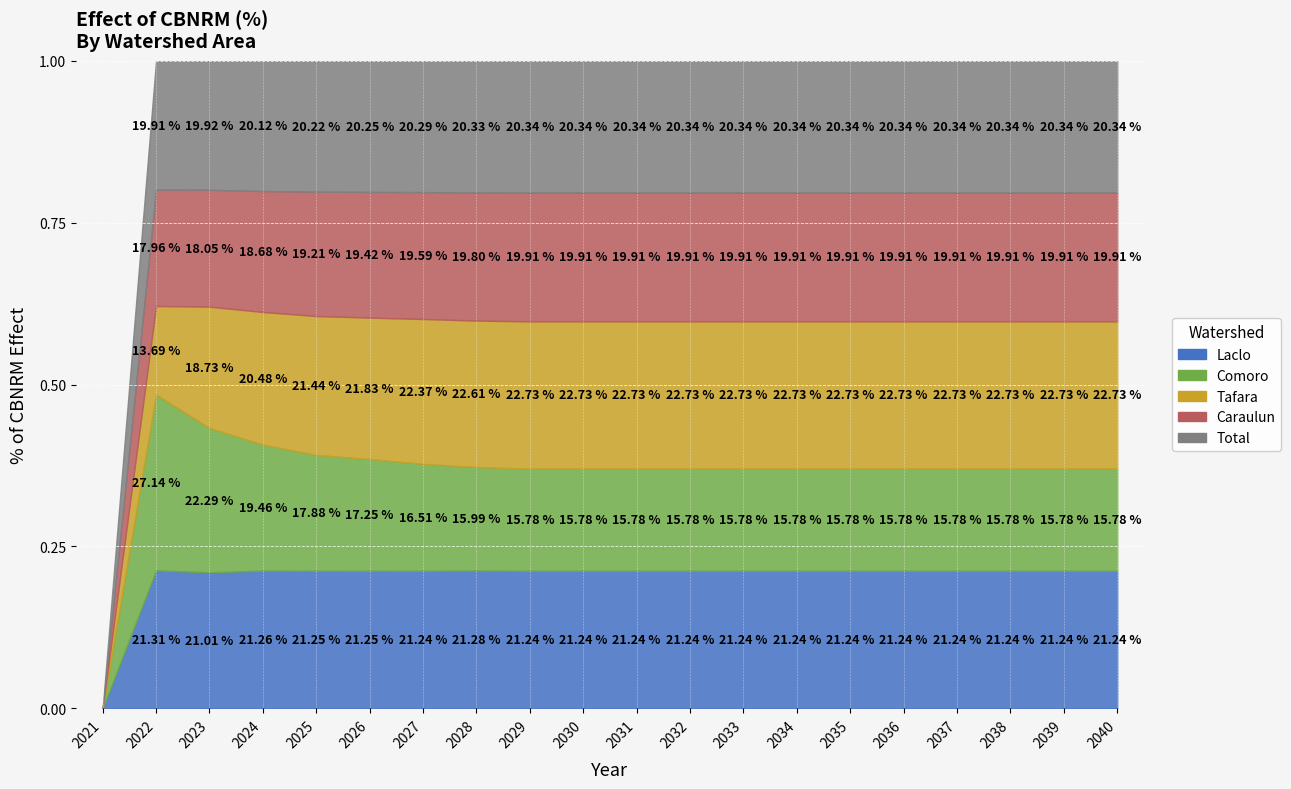

At which label is Comoro closest to 0?

2021